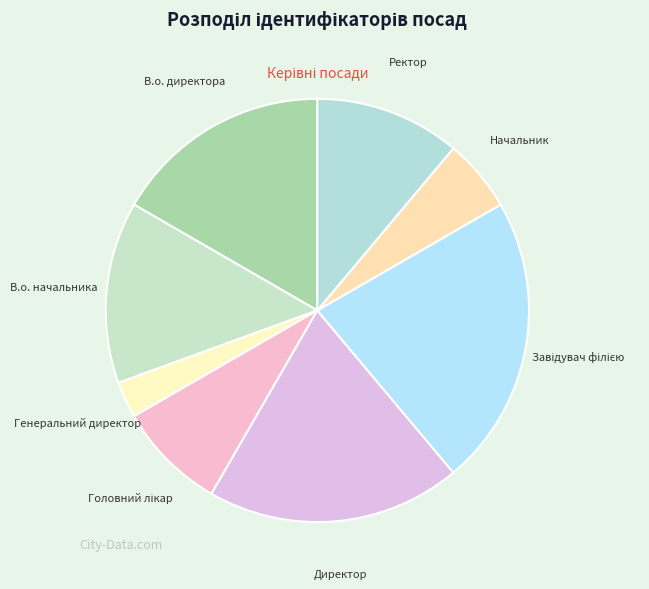

Which slice is the smallest?

Генеральний директор